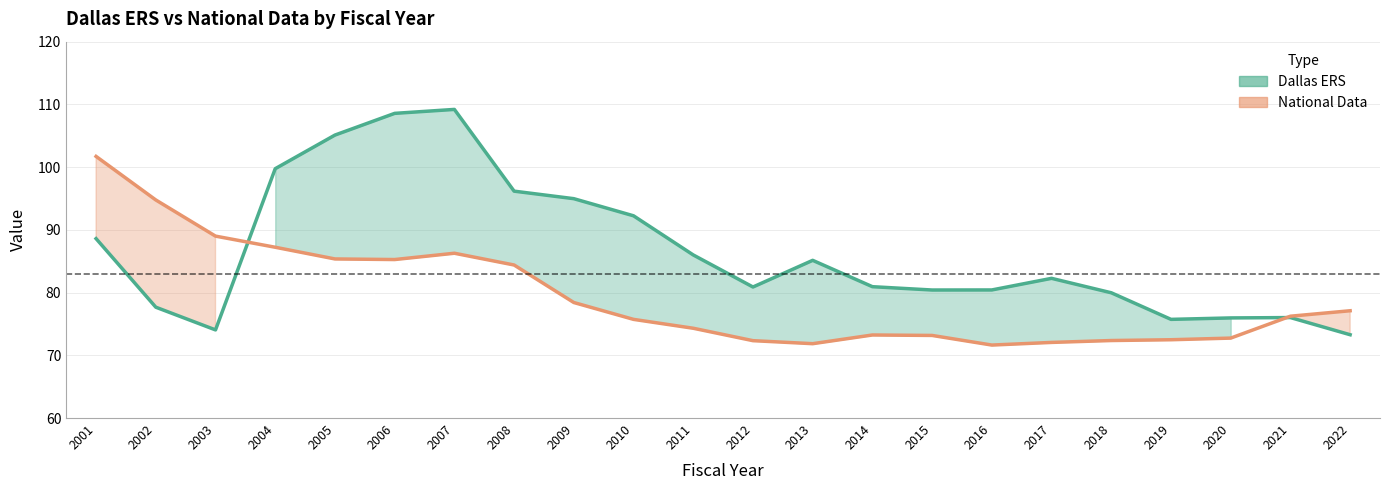

Reading left to right, what are all the values shown in this chart?

Dallas ERS: 88.6	77.7	74.0	99.8	105.1	108.6	109.2	96.2	95.0	92.2	86.0	80.9	85.1	80.9	80.4	80.4	82.3	80.0	75.7	76.0	76.0	73.3
National Data: 101.7	94.8	89.0	87.2	85.4	85.3	86.3	84.4	78.4	75.7	74.3	72.3	71.9	73.2	73.2	71.6	72.1	72.4	72.5	72.7	76.2	77.1